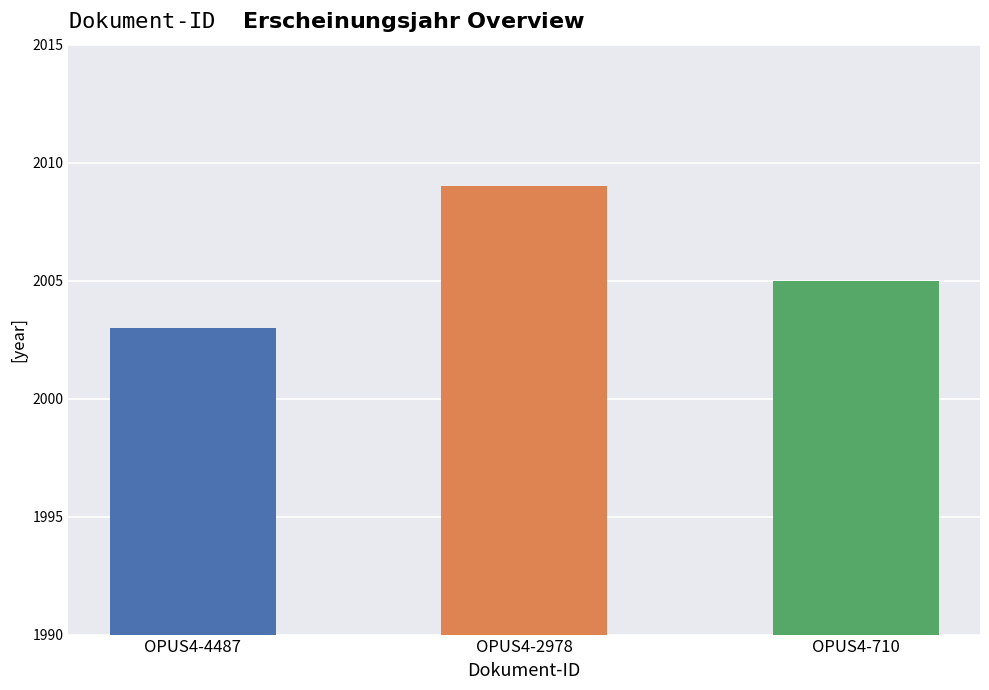

How many distinct data groups are displayed?

1